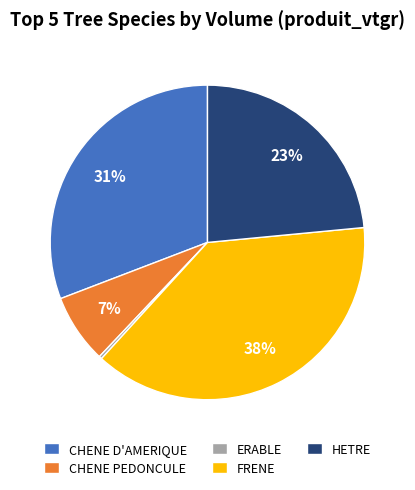

Do FRENE and ERABLE together represent more than half of the pie?

No